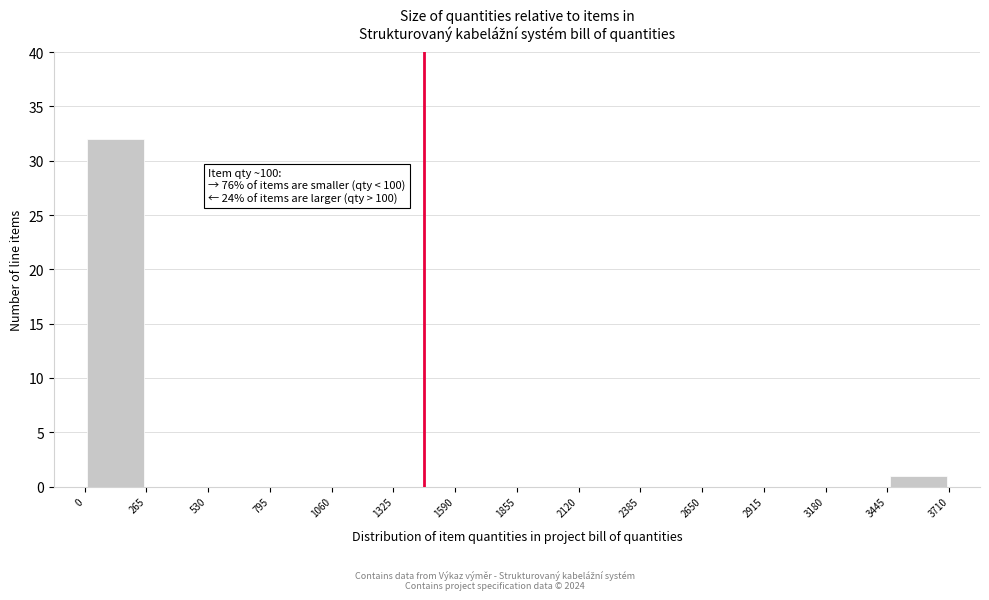

Which range on the x-axis has the tallest bar?

0 to 265